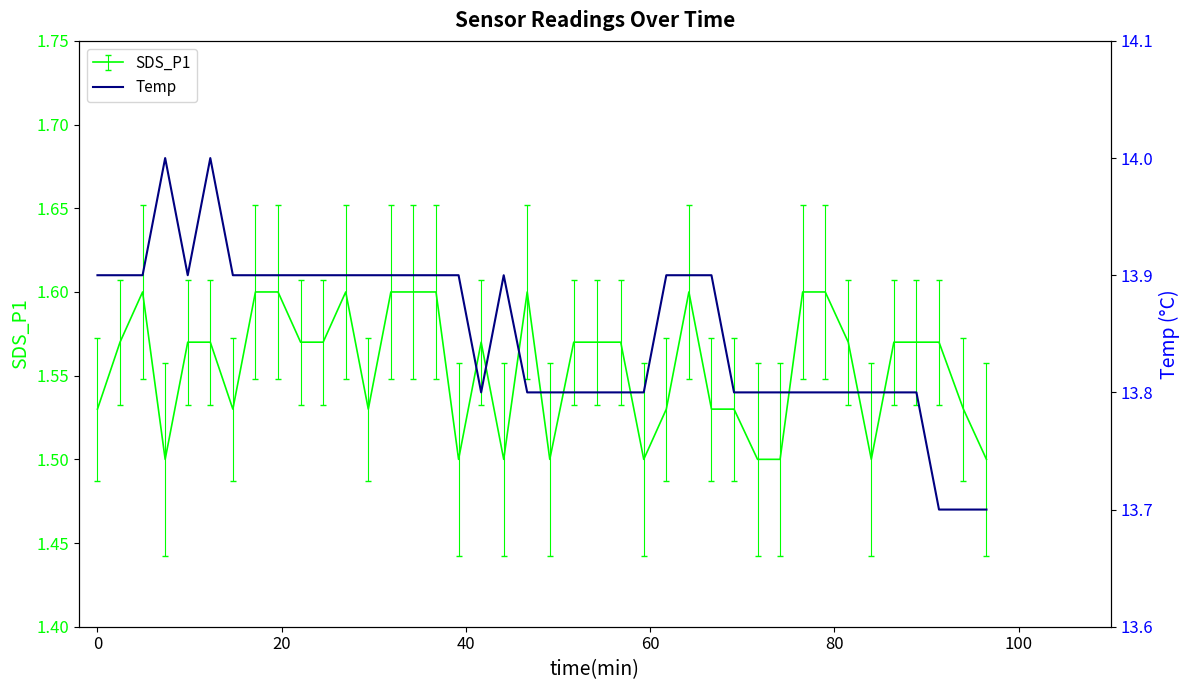

What is the average value?

13.8